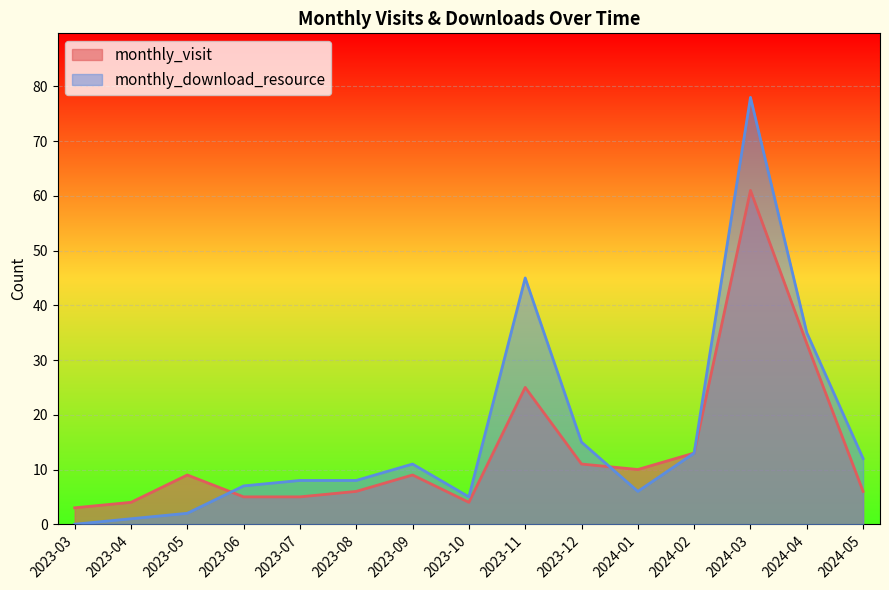

What is the value of the monthly_download_resource point at the 11th from the left?

6